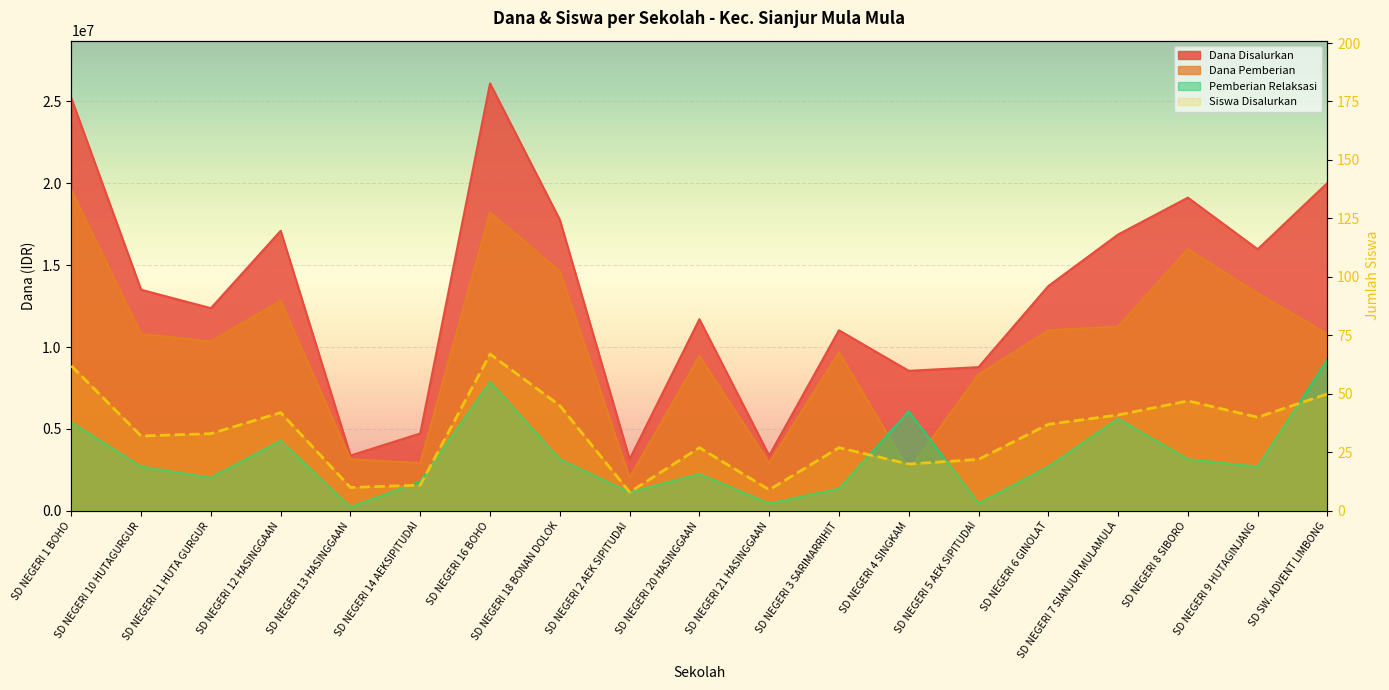

At which category does Siswa Disalurkan reach its first local valley?

SD NEGERI 10 HUTAGURGUR